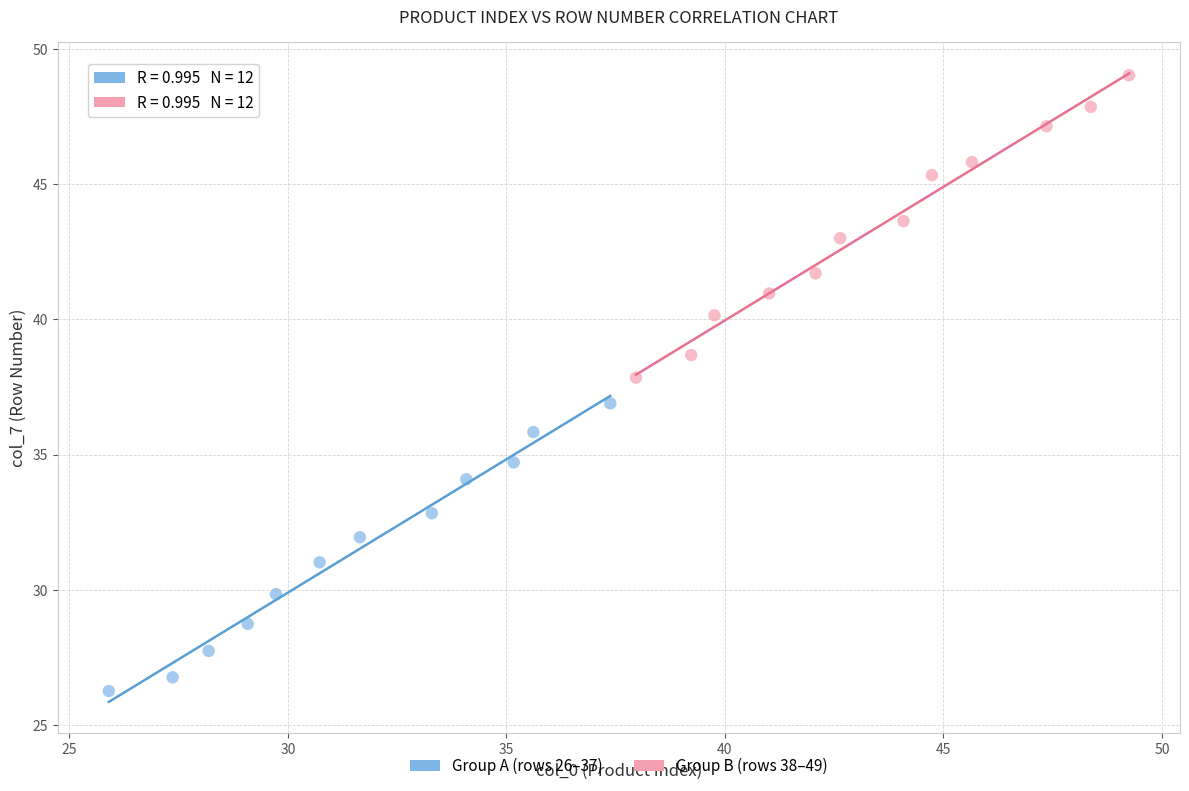

Which series reaches the maximum Y coordinate?

Group B (rows 38–49)